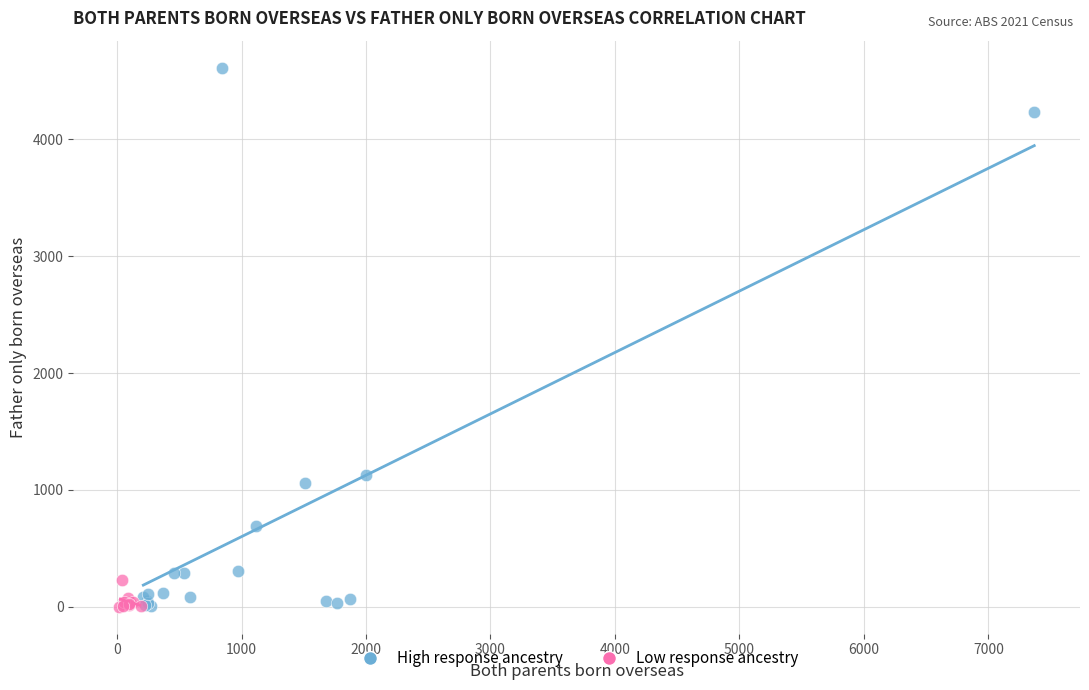

Which series has the widest spread of Y values?

High response ancestry